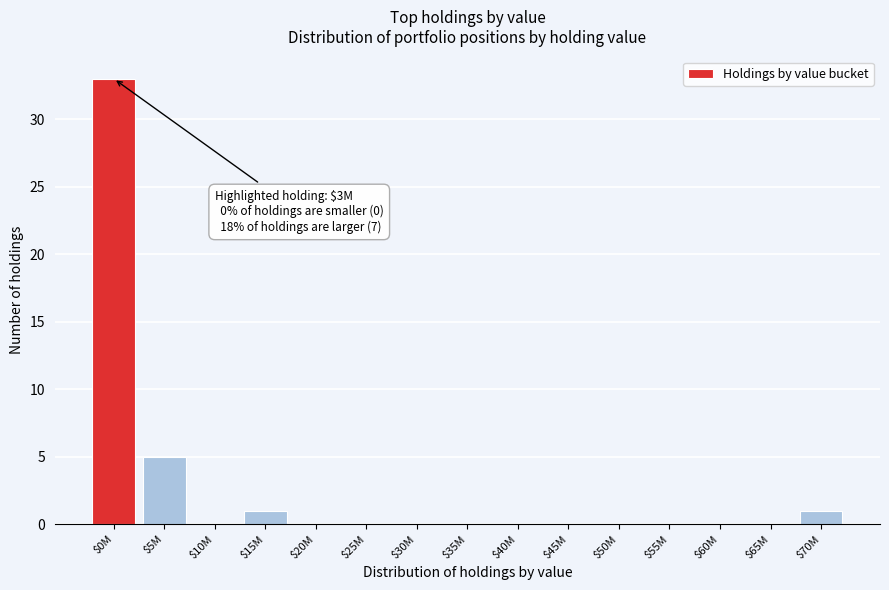

What is the sum of all values?

40